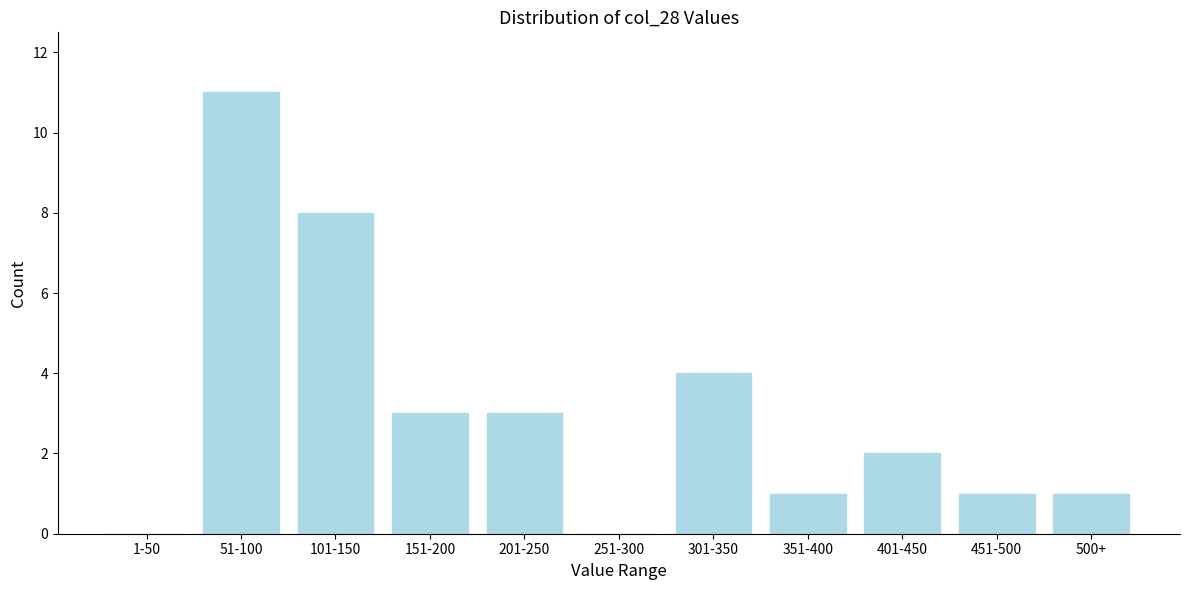

Reading left to right, transcribe all the data shown in this chart.

1-50=0	51-100=11	101-150=8	151-200=3	201-250=3	251-300=0	301-350=4	351-400=1	401-450=2	451-500=1	500+=1